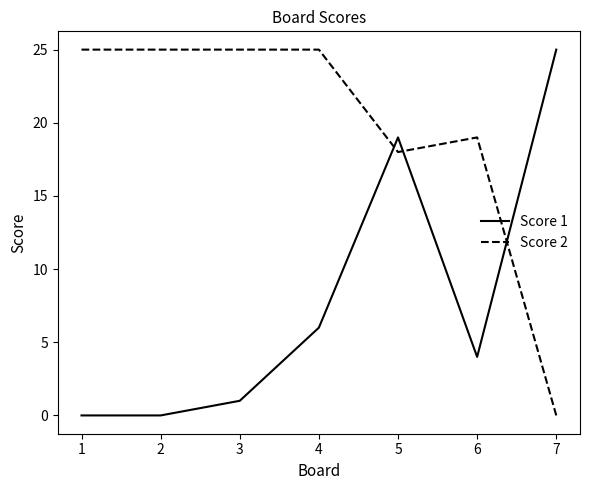

What is the difference between the maximum and minimum values in the Score 2 series?

25